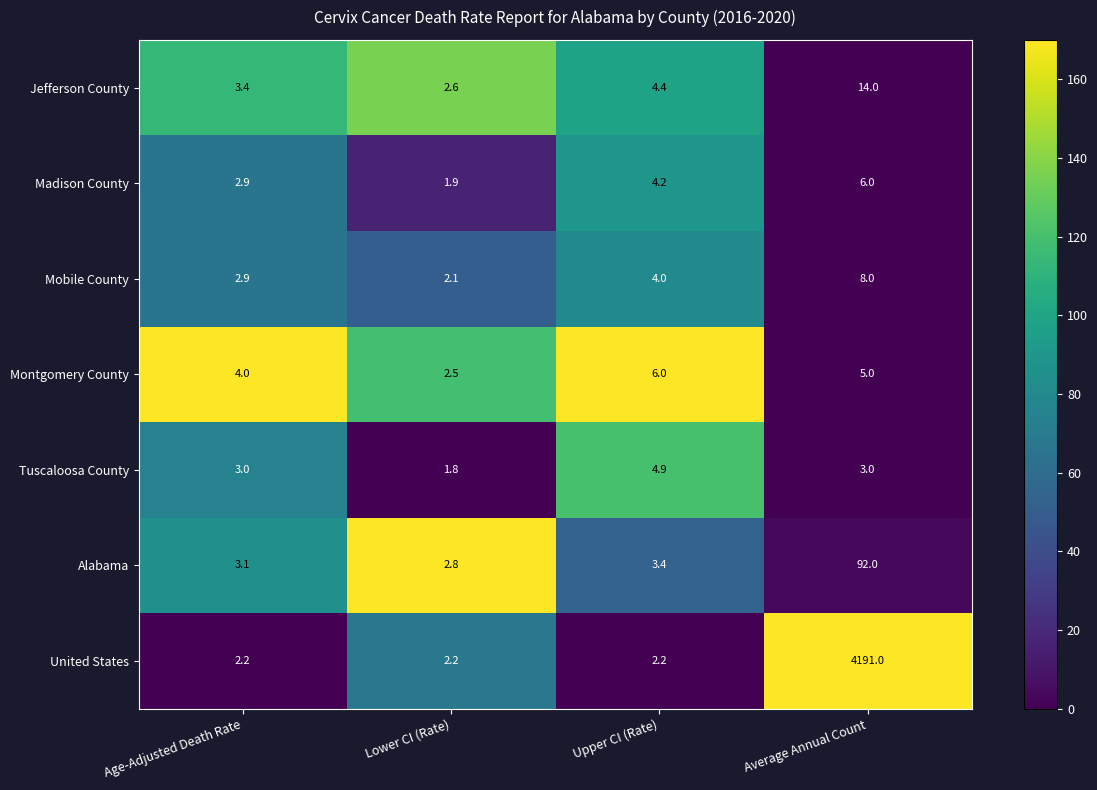

Which series has the largest range (max minus min)?

United States